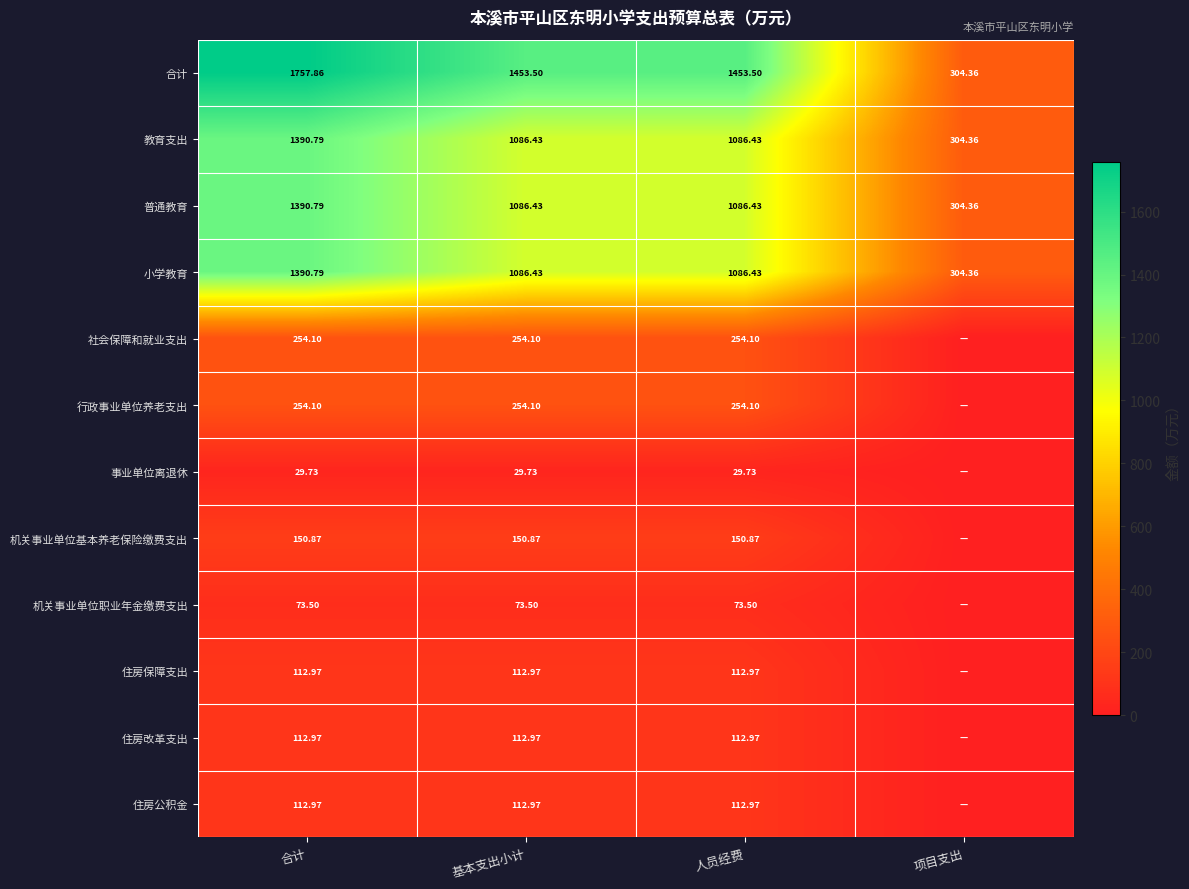

Is it true that 事业单位离退休 equals 10.2 at 基本支出小计?

False